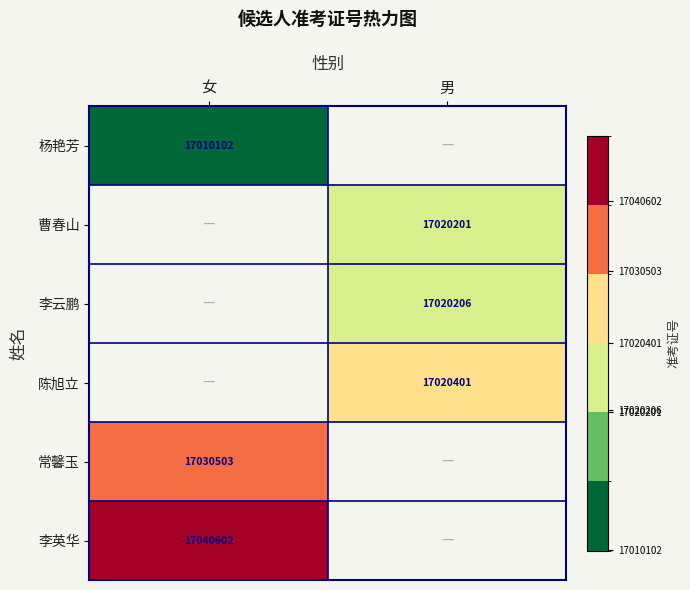

Is the value of 李英华 at 女 greater than the value of 常馨玉 at 女?

Yes